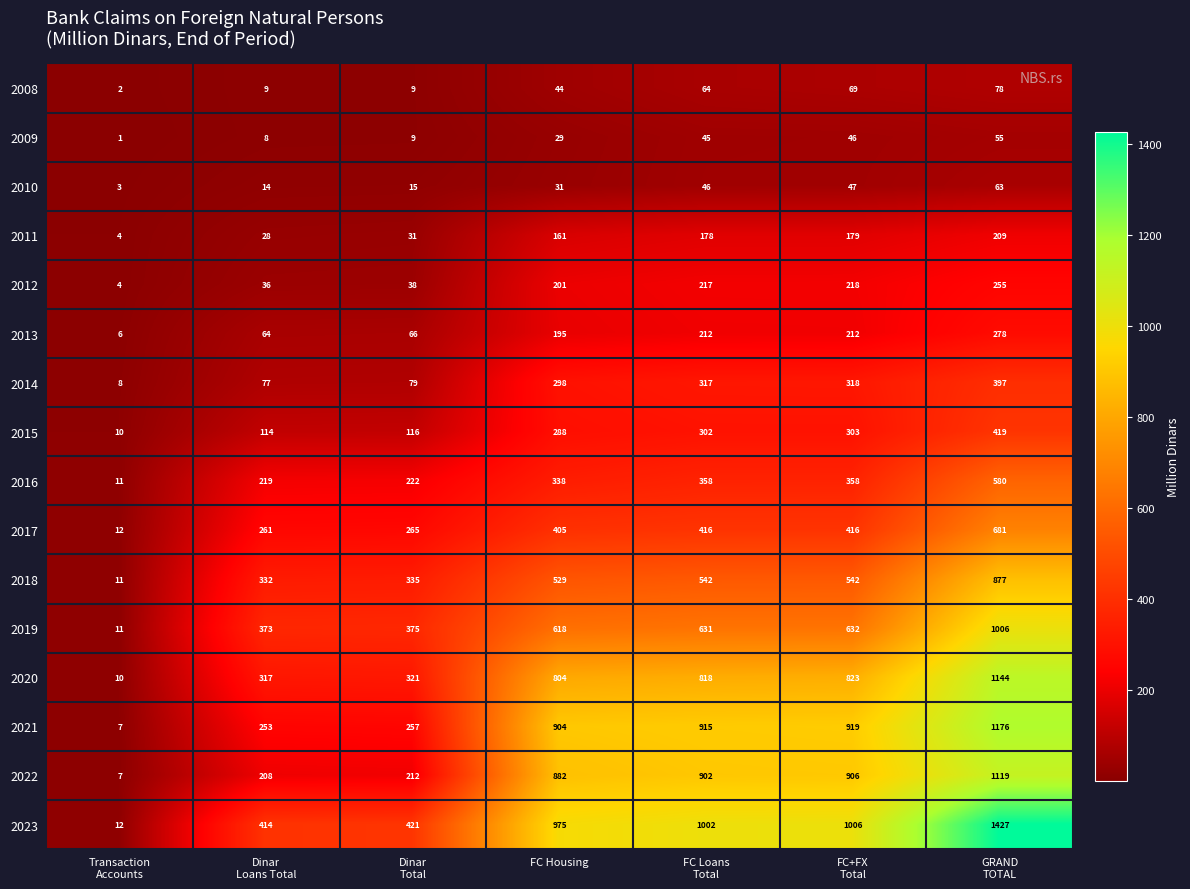

How many categories are shown in the chart?

7